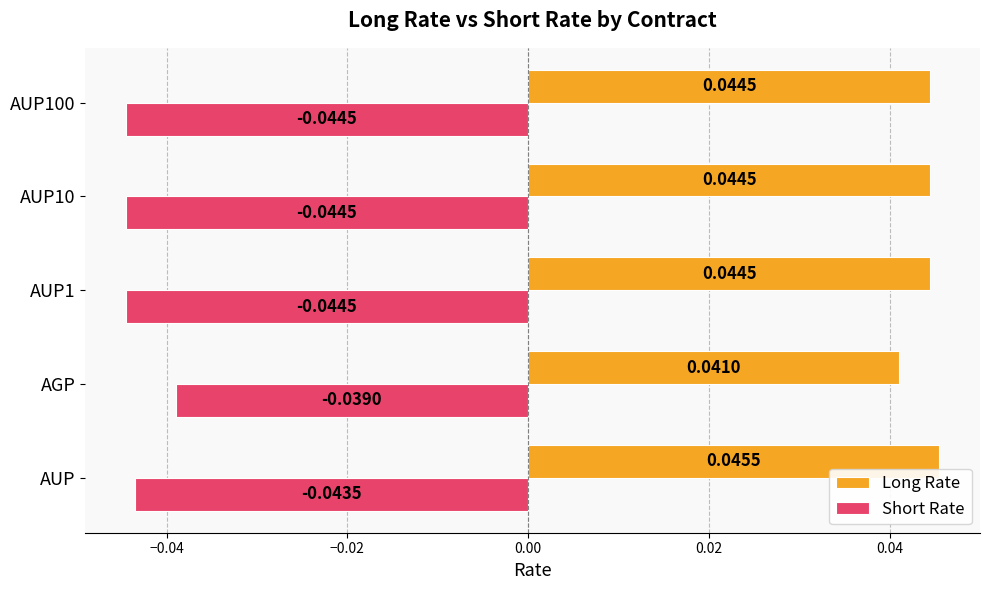

List the series in order of their peak value, lowest first.

Short Rate, Long Rate